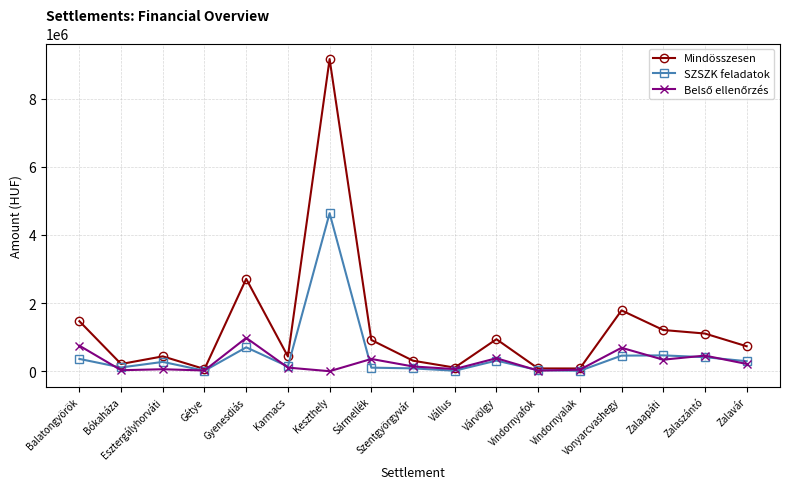

What is the difference between the highest and lowest values at Zalavár?

518553